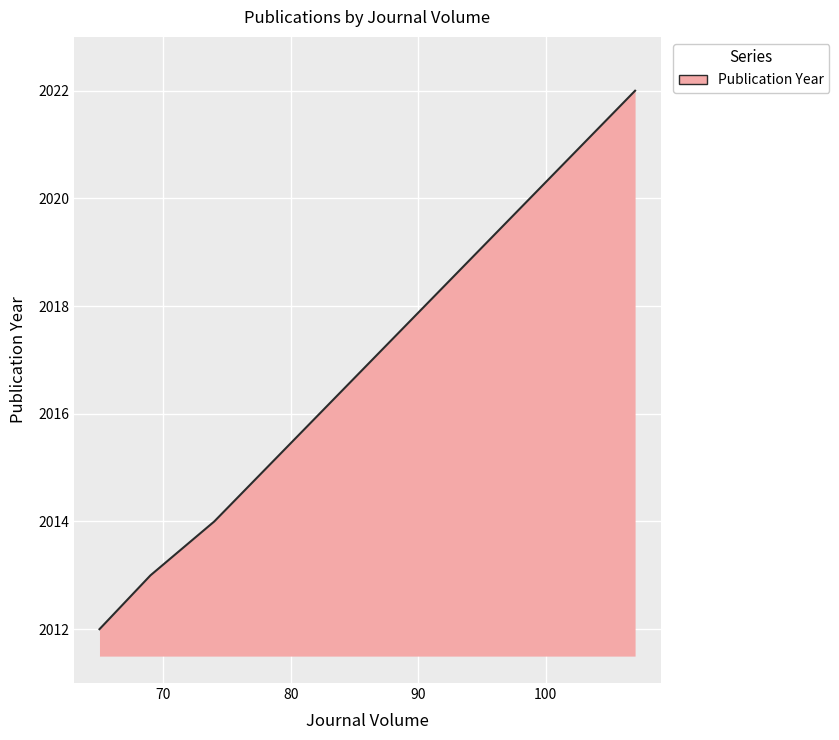

True or false: the data has more than 0 interior local peaks.

False